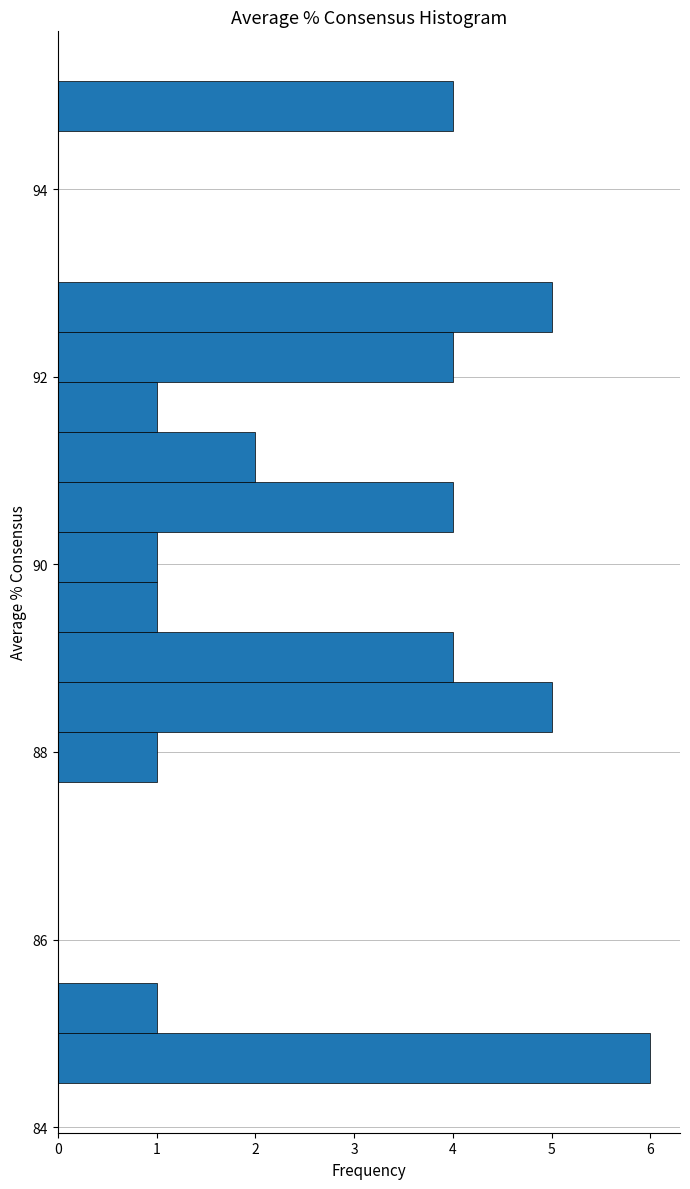

Around what value on the y-axis is the longest bar? Give the approximate position of its centre, as read against the axis.

84.8